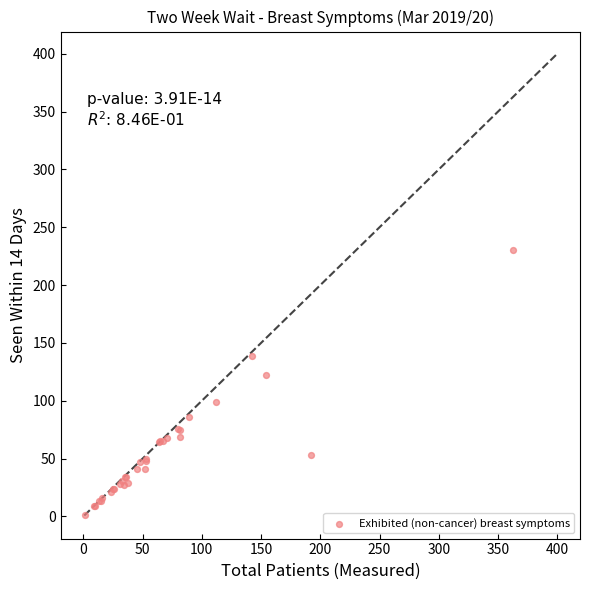

What Y value in the scatter plot is closest to 115?

122